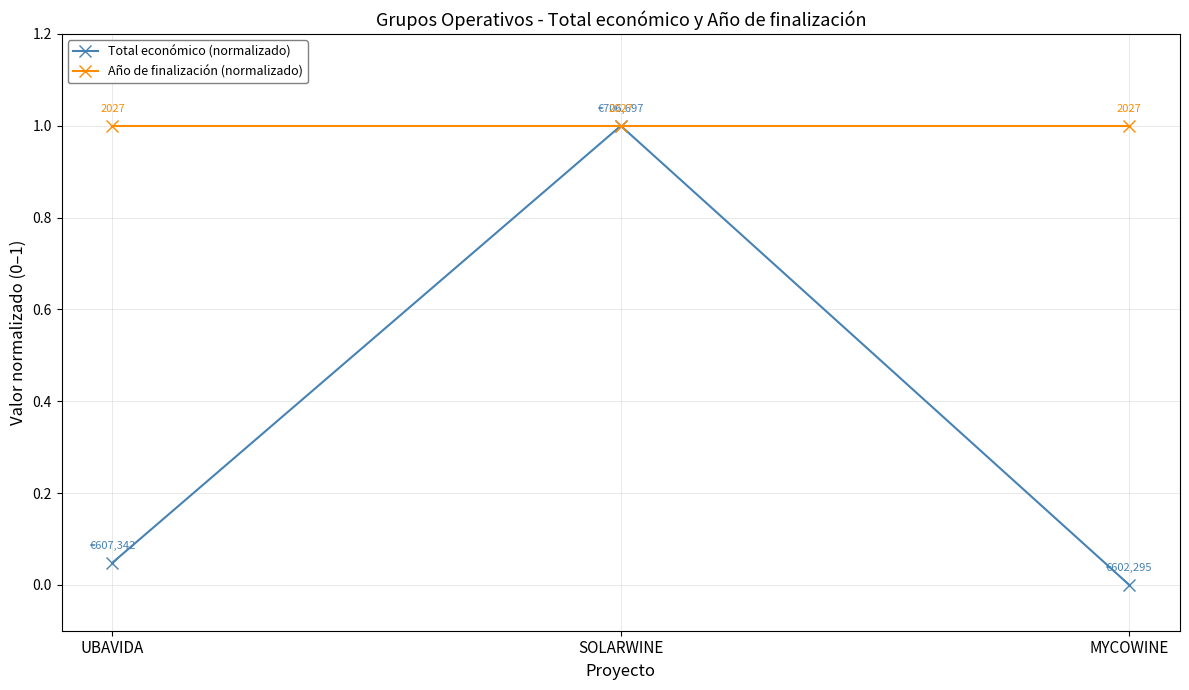

Is it true that Año de finalización (normalizado) equals 1.0 at SOLARWINE?

True